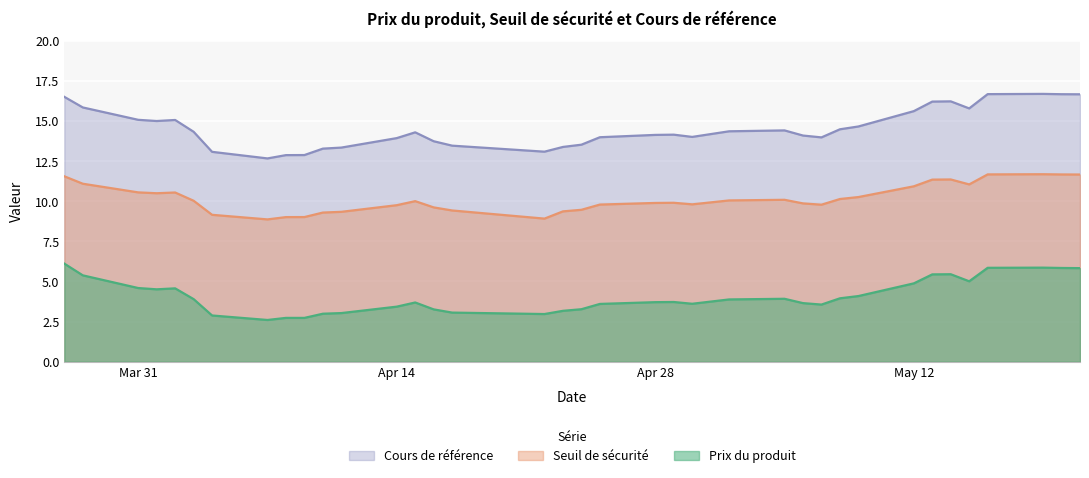

The Prix du produit series shows 1.2 at 2025-05-07. True or false?

False